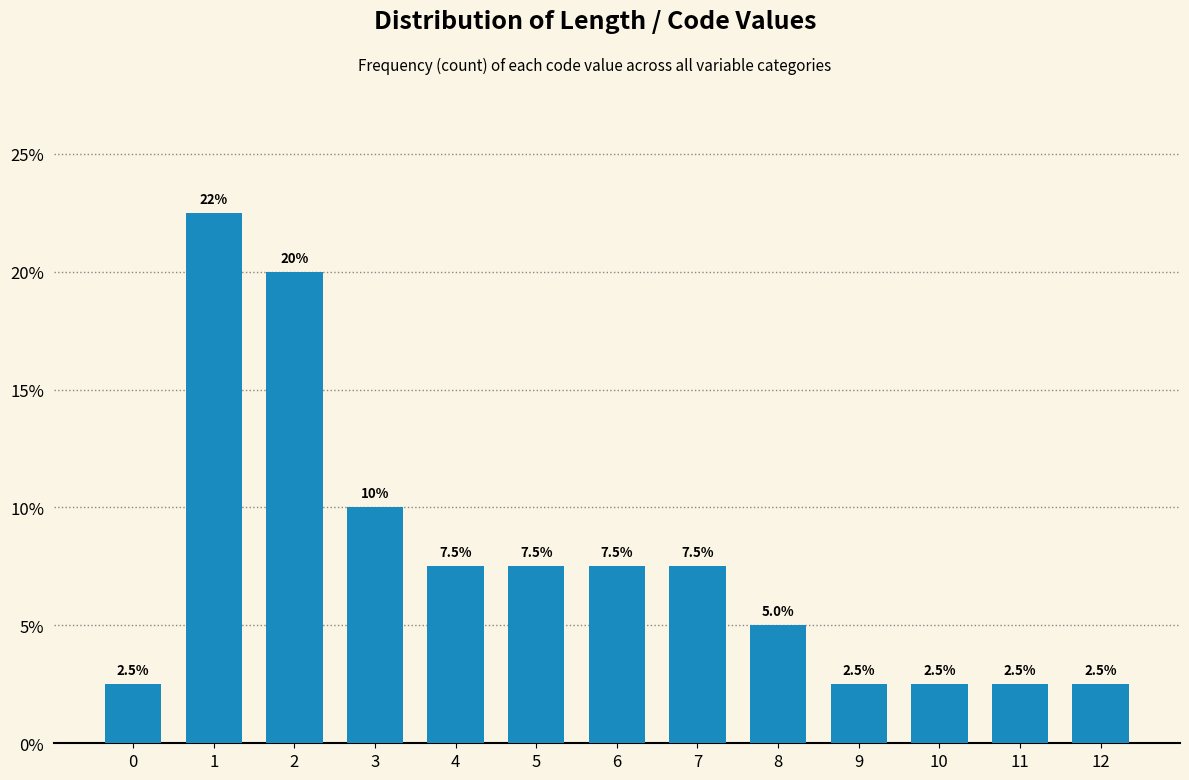

Reading right to left, extract all data points from this chart.

2.5	2.5	2.5	2.5	5.0	7.5	7.5	7.5	7.5	10.0	20.0	22.5	2.5